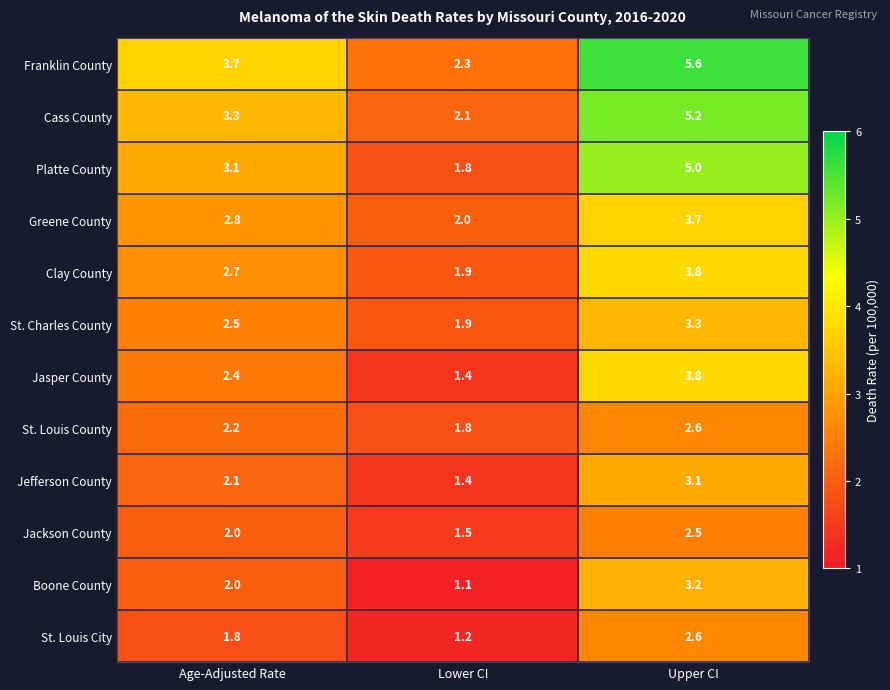

What is the total value across all series at Upper CI?

44.4